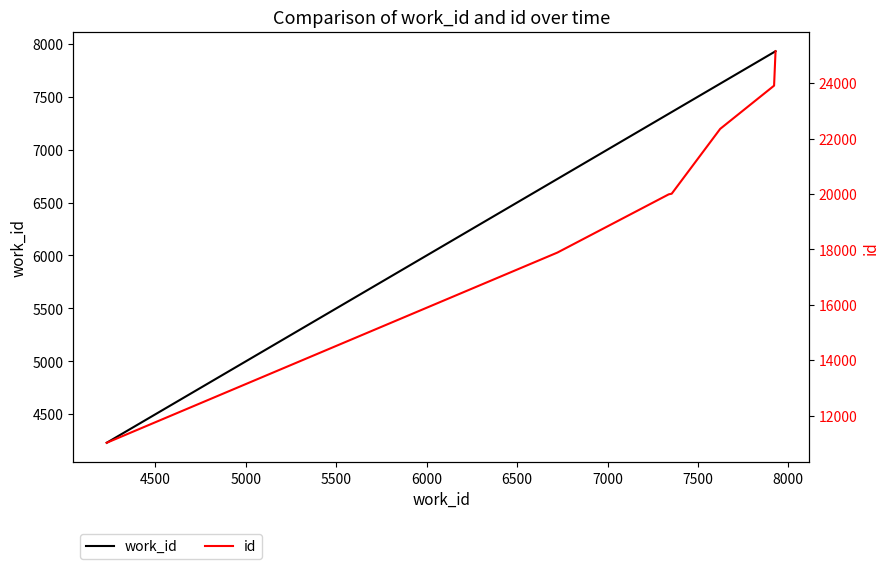

What is the average value of the id series?

19134